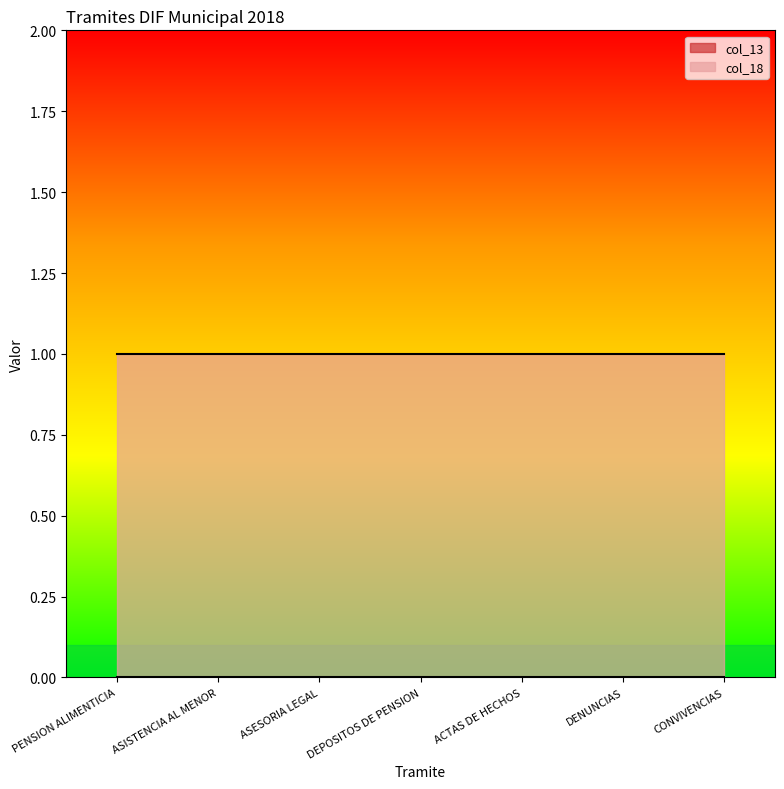

At how many categories does at least one series exceed 0?

7